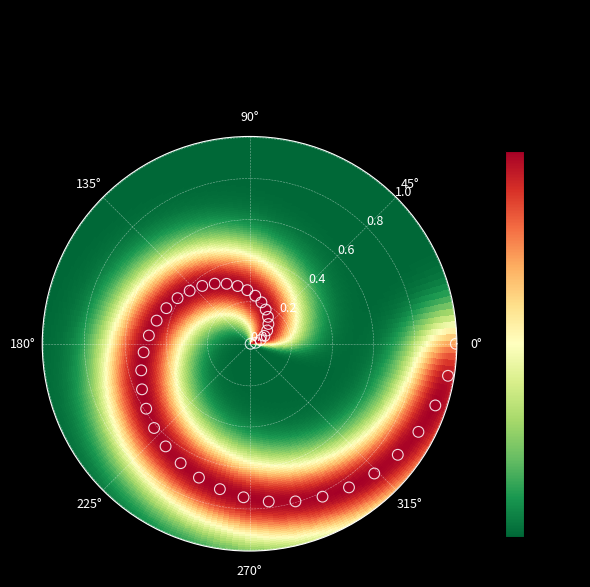

What is the range of X values (max minus min)?

6.3